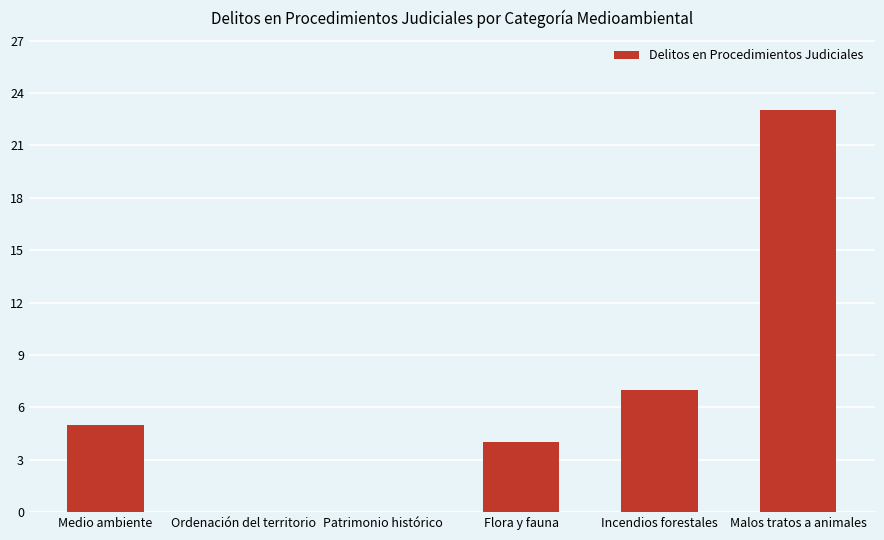

Reading left to right, what are all the values shown in this chart?

Medio ambiente=5	Ordenación del territorio=0	Patrimonio histórico=0	Flora y fauna=4	Incendios forestales=7	Malos tratos a animales=23